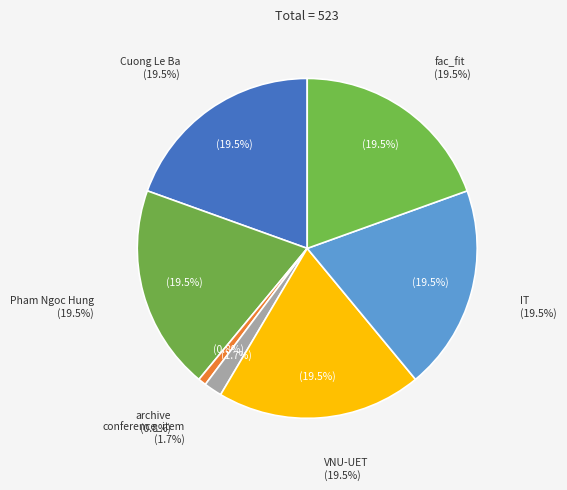

What is the largest slice in the pie chart?

Cuong Le Ba